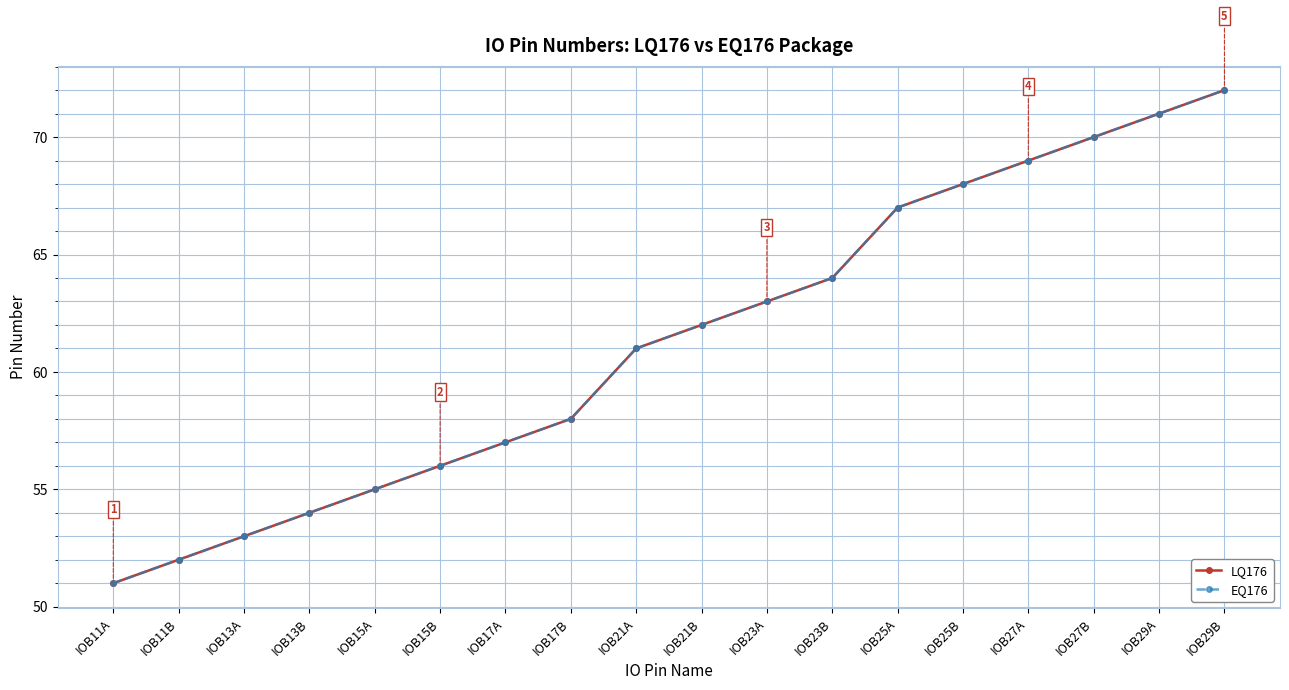

The value of LQ176 at IOB27B is 70. True or false?

True